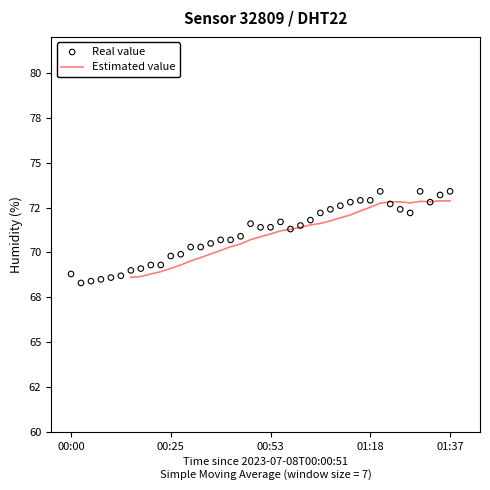

Between 01:37 and 00:53, which is larger?

01:37